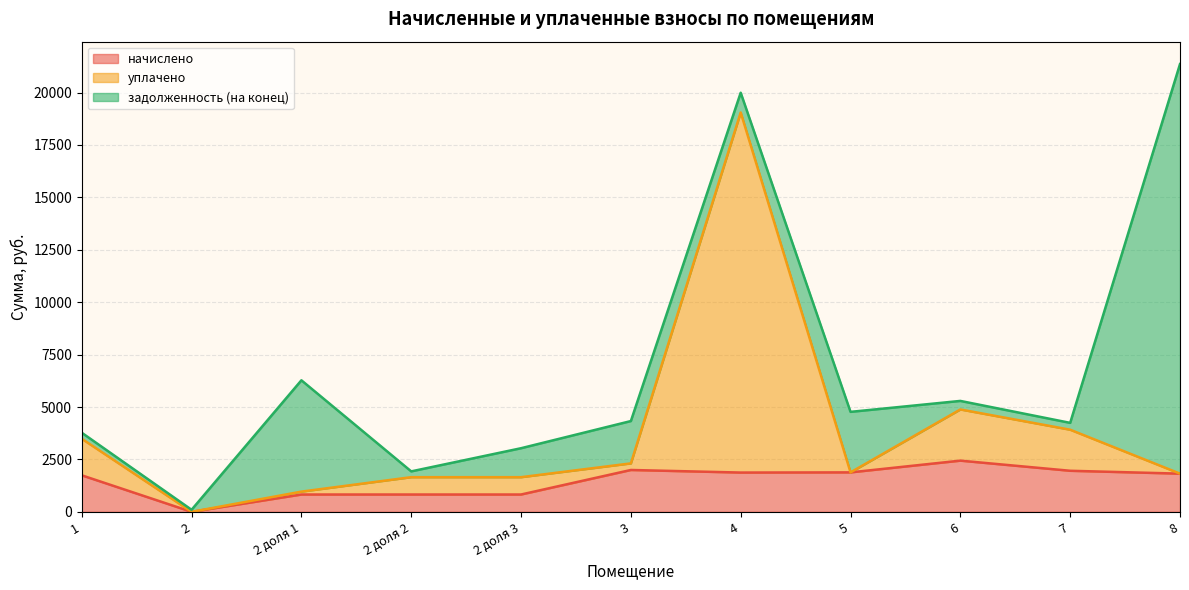

At which category is the sum across all series the highest?

8